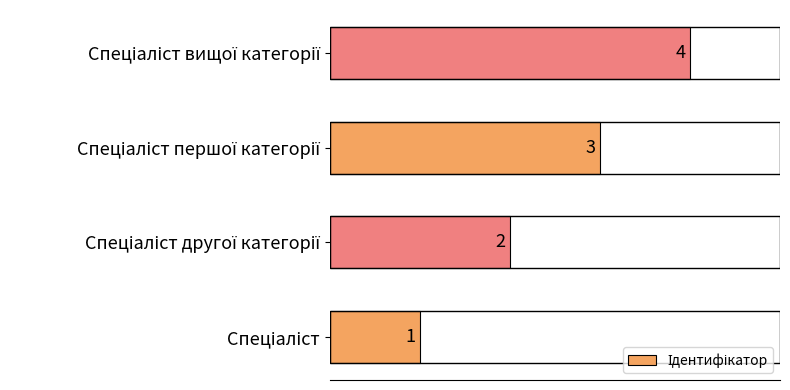

Count the values in the range 2 to 4.

3